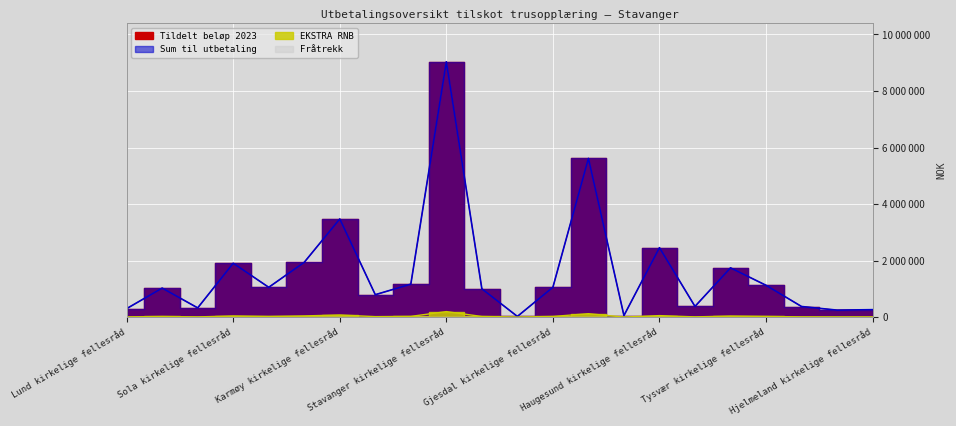

What is the difference between the maximum and second lowest values in the EKSTRA RNB series?

193319